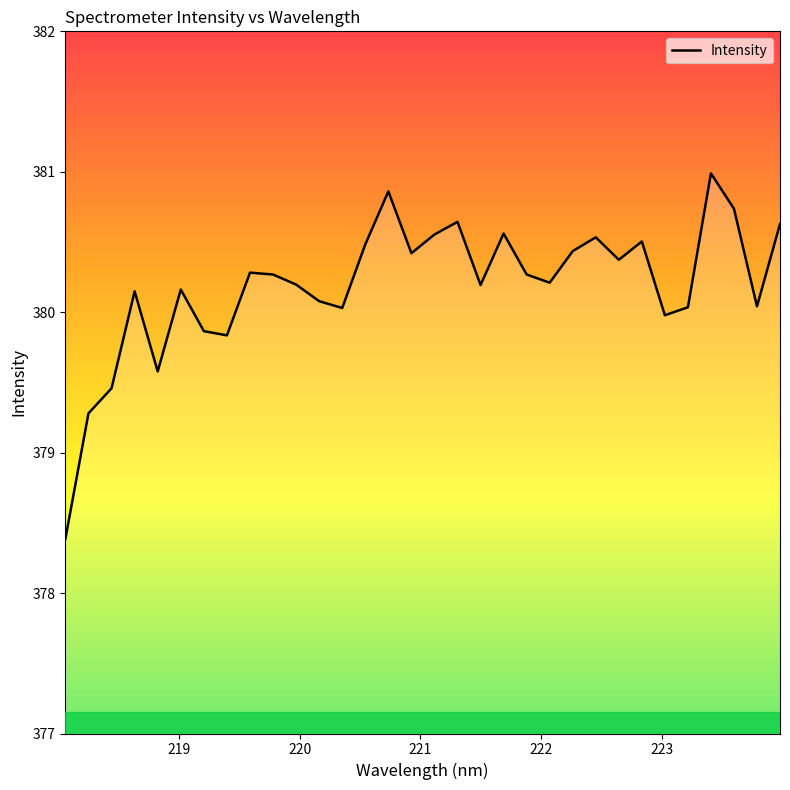

What is the maximum value shown in the chart?

381.0